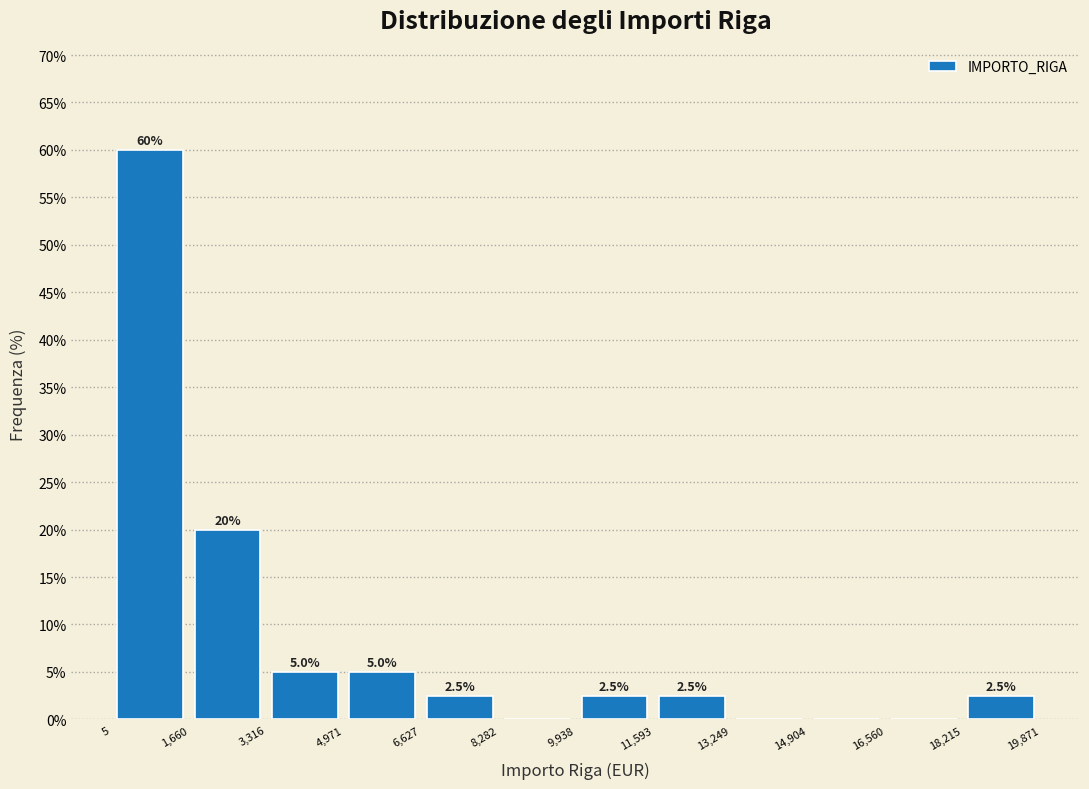

Over which range of the x-axis is the bar tallest?

5 to 1,660